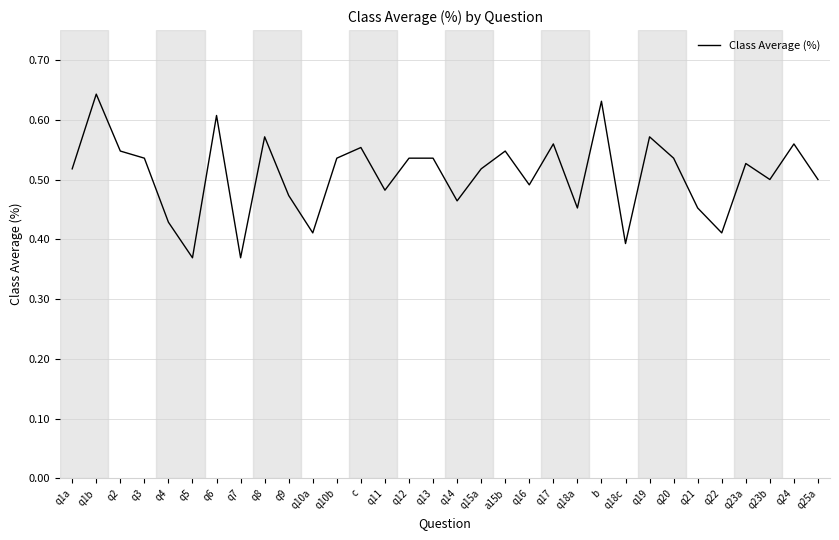

How many interior local valleys (lower than both neighbors) does the data have?

10